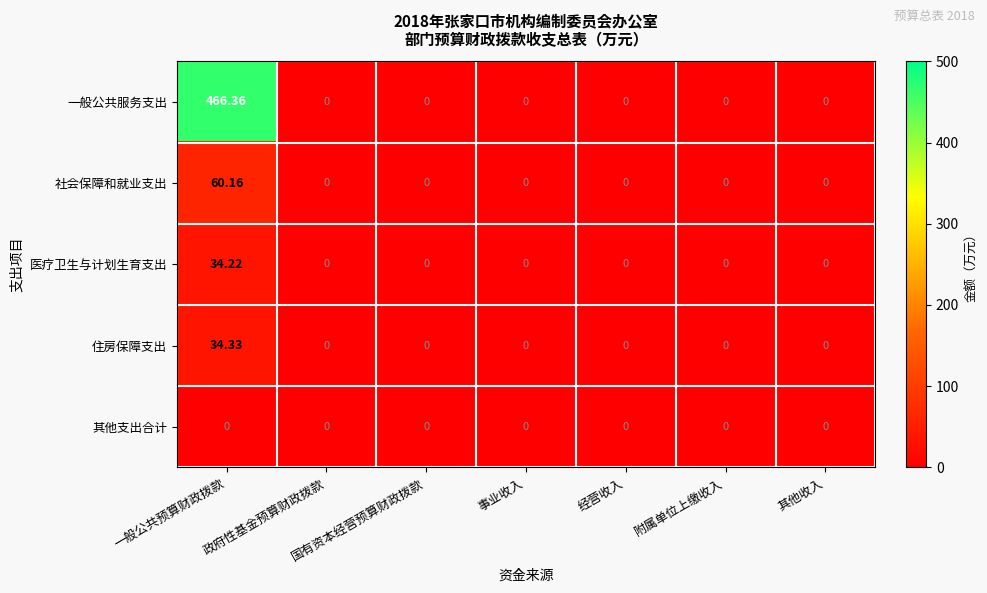

What is the maximum value shown in the chart?

466.4